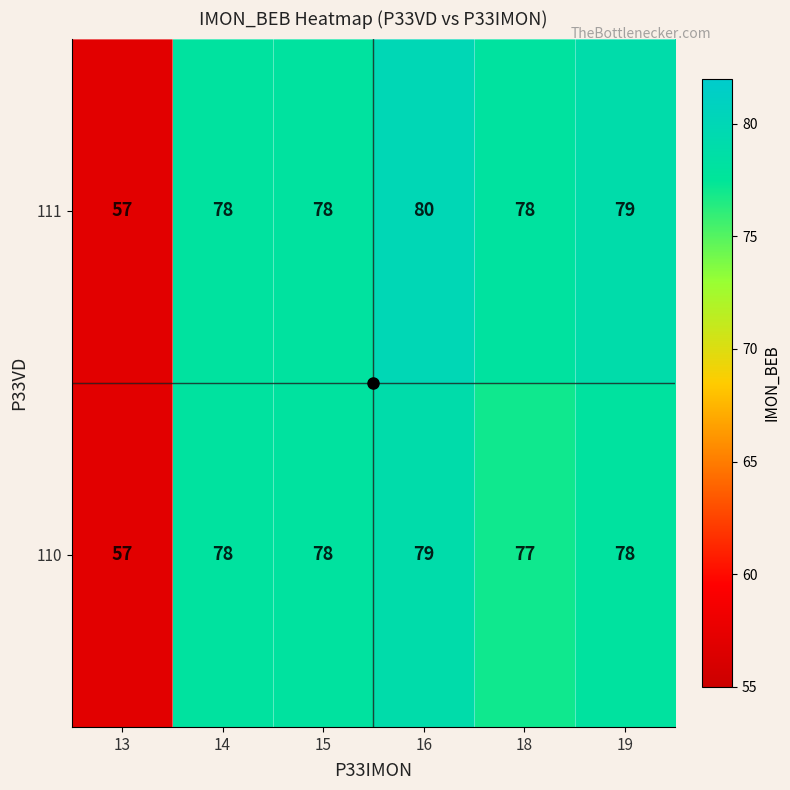

At how many categories does at least one series exceed 64?

5